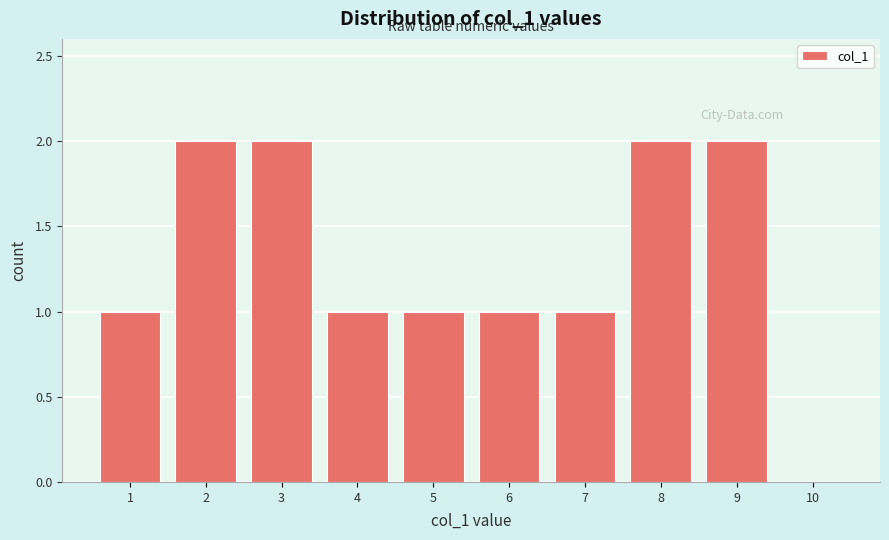

Reading left to right, list every bar in this chart as the range it spans on the x-axis followed by its height. The values are not printed on the chart, so give them approximately, as read against the axis.

0.5 to 1.5: 1
1.5 to 2.5: 2
2.5 to 3.5: 2
3.5 to 4.5: 1
4.5 to 5.5: 1
5.5 to 6.5: 1
6.5 to 7.5: 1
7.5 to 8.5: 2
8.5 to 9.5: 2
9.5 to 10.5: 0